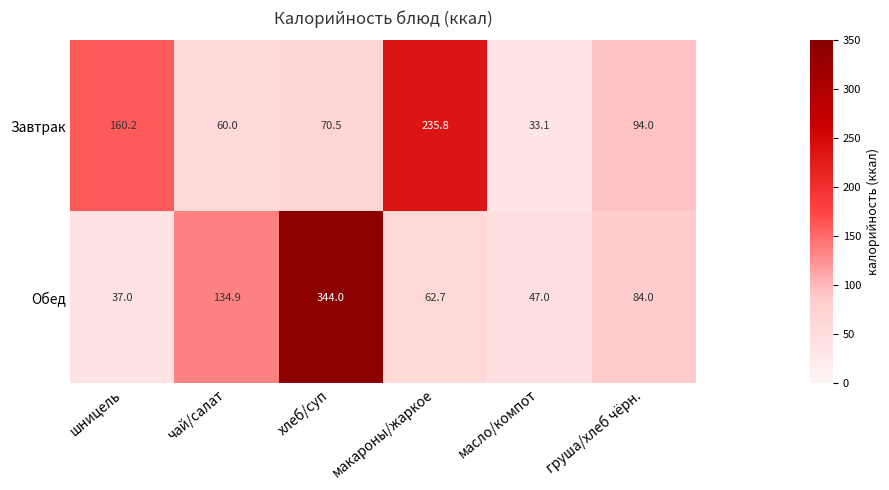

Which series changed the most between хлеб/суп and масло/компот?

Обед